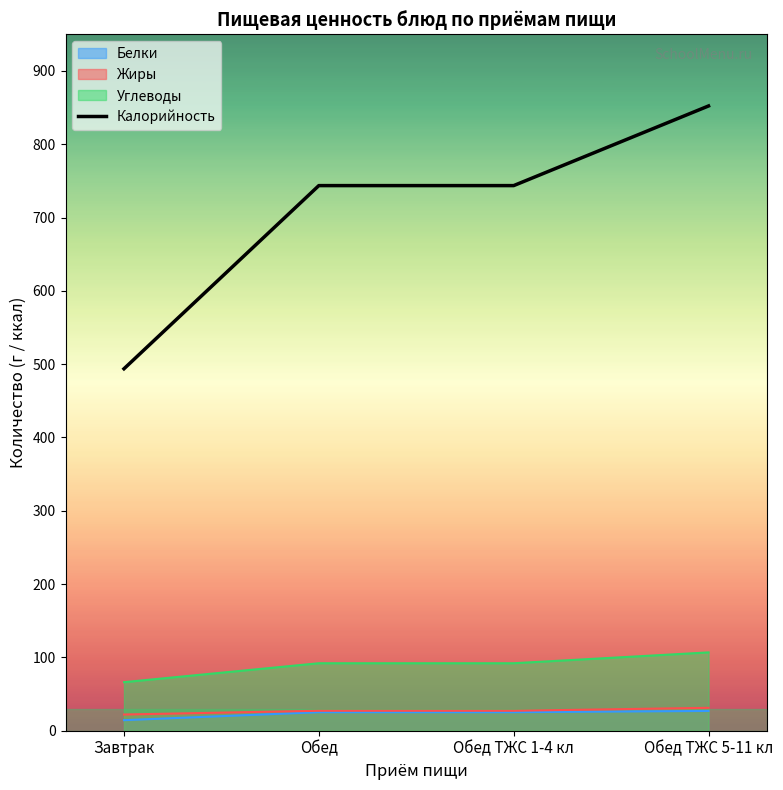

List the labels in order of value, smallest first.

Завтрак, Обед, Обед ТЖС 1-4 кл, Обед ТЖС 5-11 кл